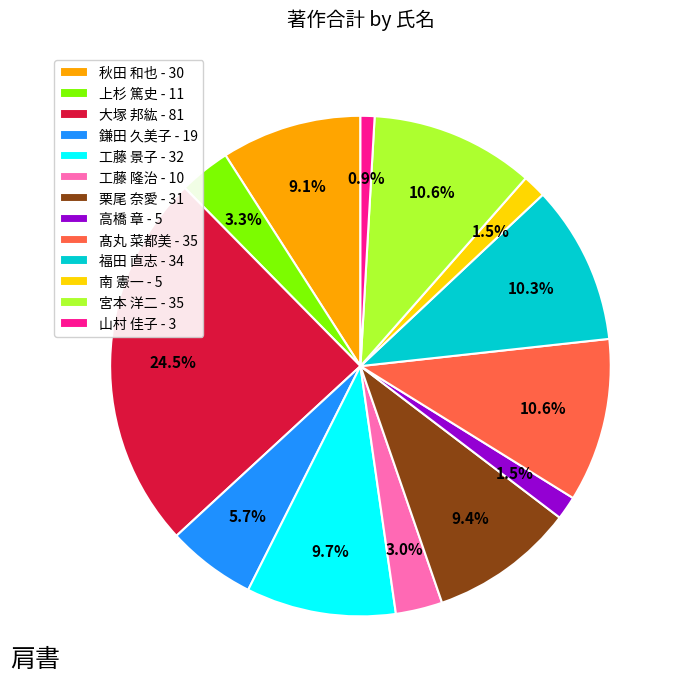

Combined, do 高橋 章 and 工藤 景子 account for over 50%?

No